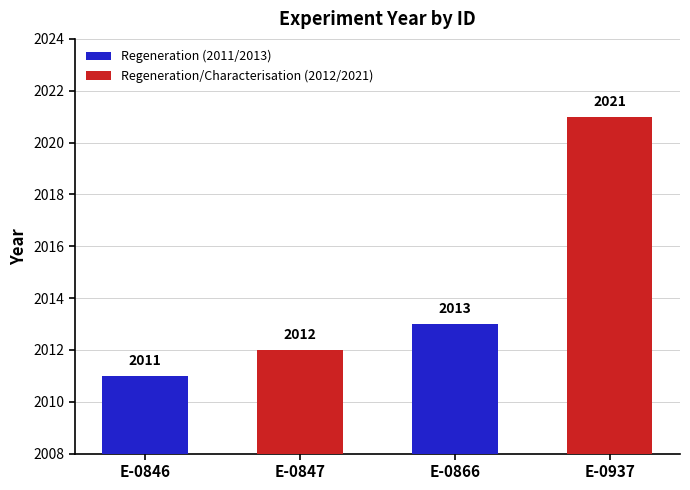

How many categories are shown in the chart?

4